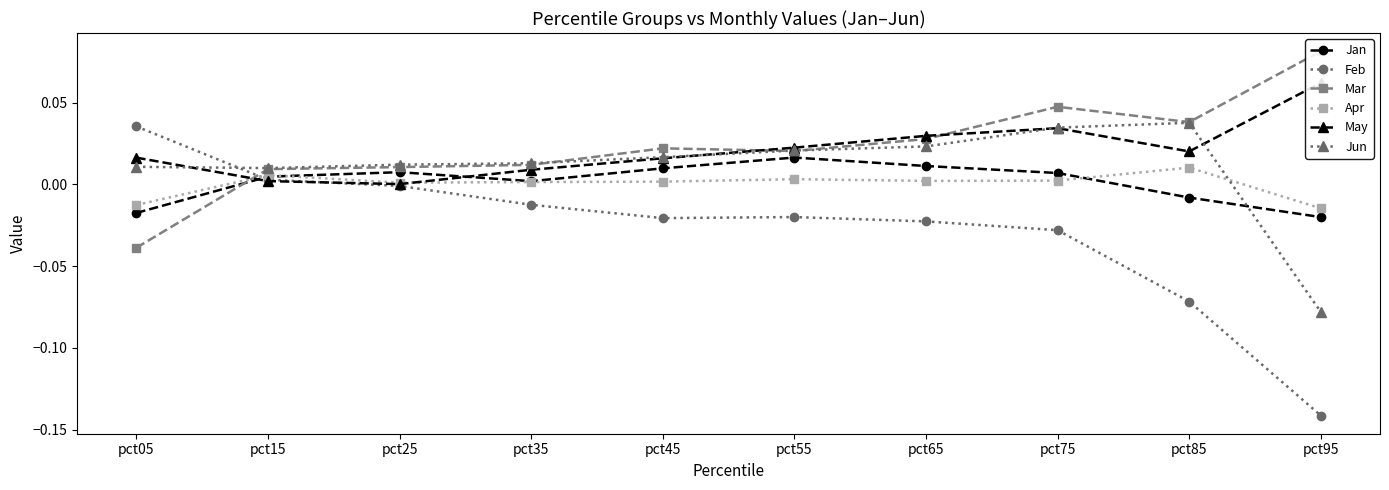

How many lines are shown in the chart?

6